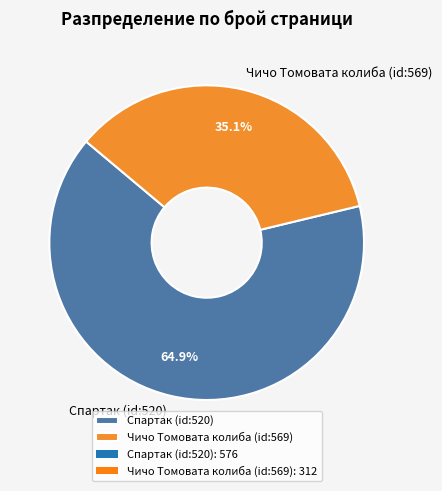

To the nearest percent, what is the average slice percentage?

50%